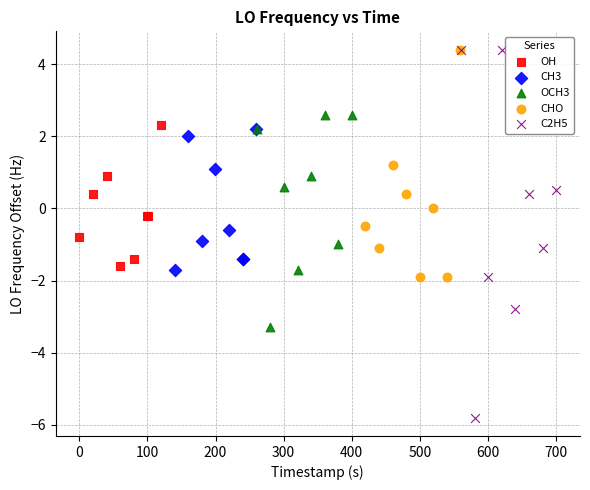

Which series has the widest spread of Y values?

C2H5